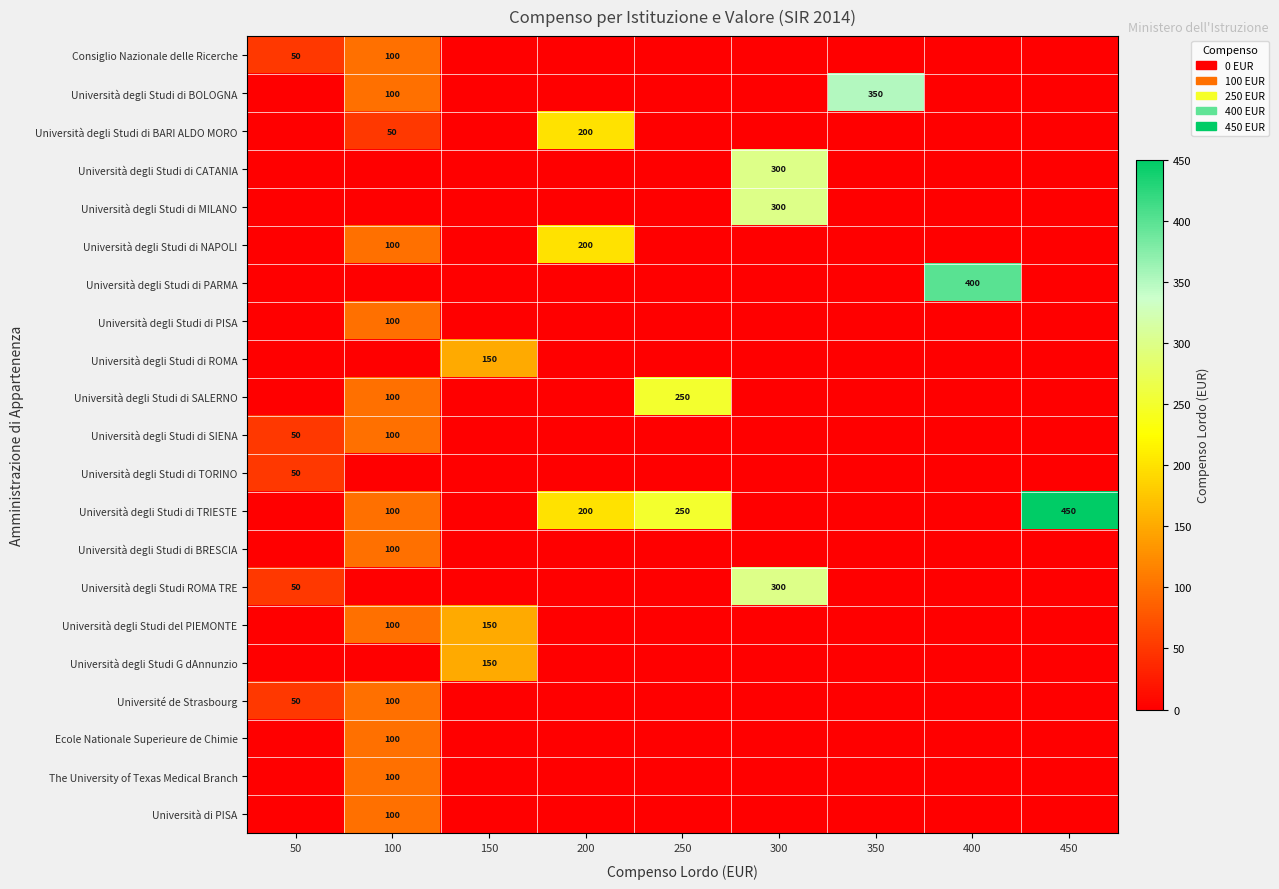

Is it true that Università degli Studi ROMA TRE equals 50 at 50?

True